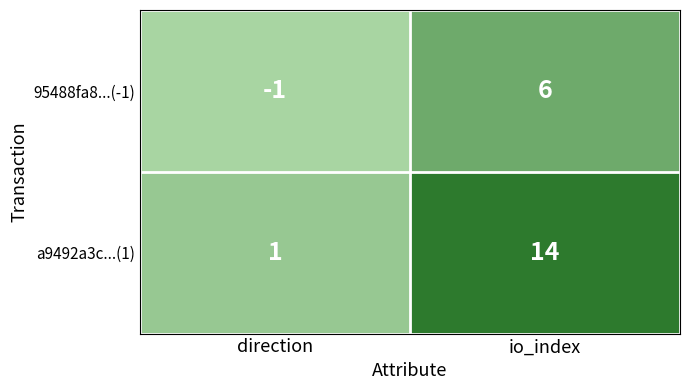

Read the a9492a3c...(1) value at io_index, to the nearest 5.

15